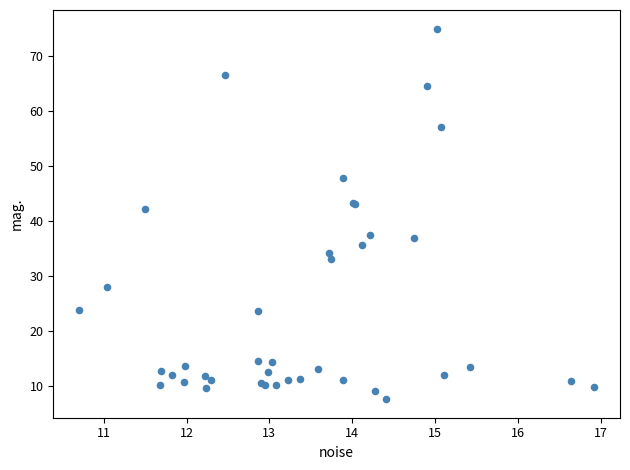

What Y value in the scatter plot is closest to 41?

42.1